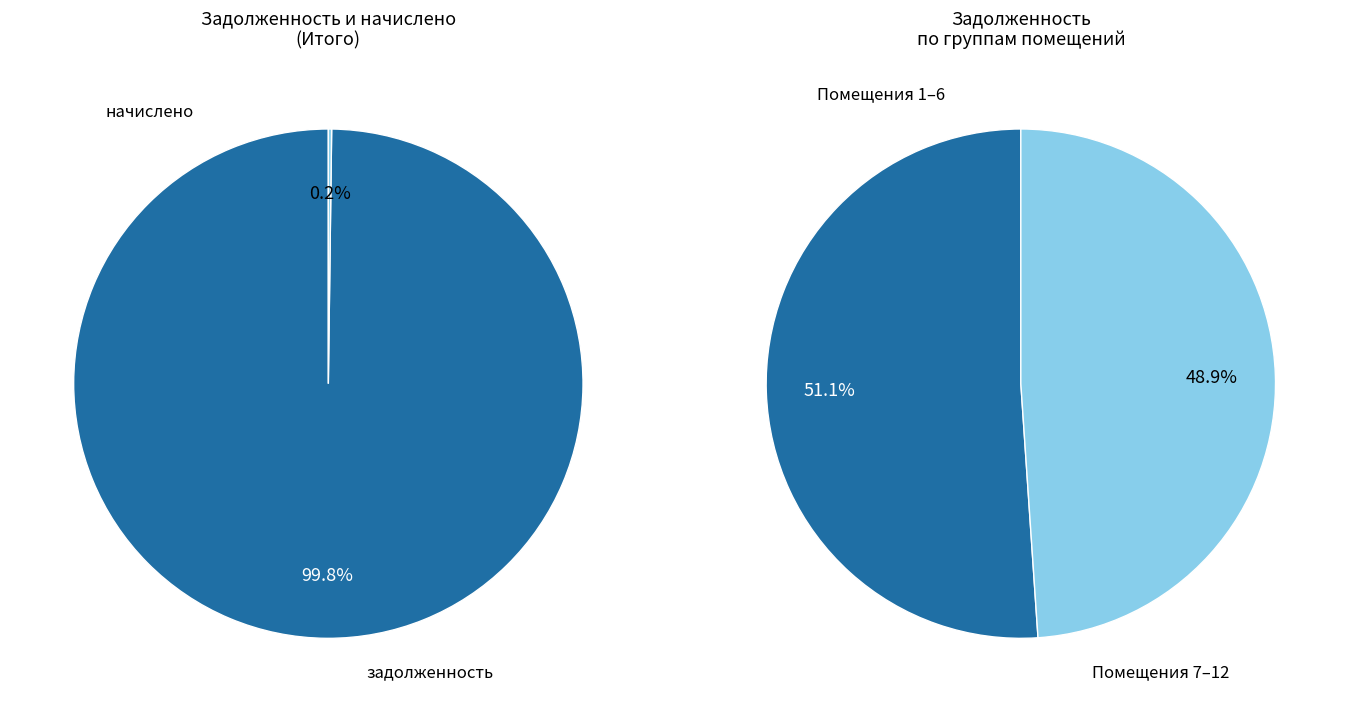

Rank the series by their maximum value, from highest to lowest.

задолженность, начислено